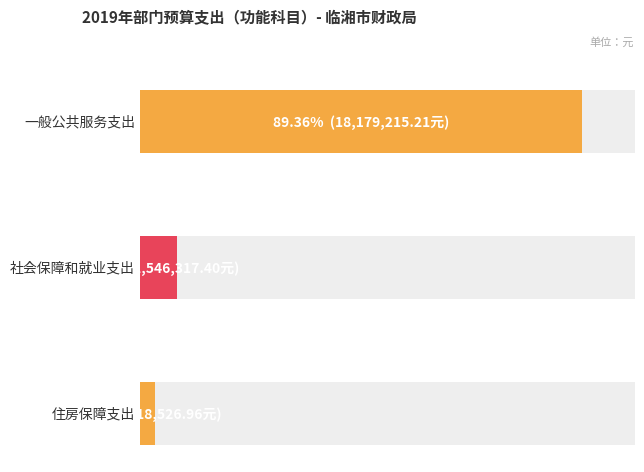

The chart shows a value of 18179215.2 at values. True or false?

True